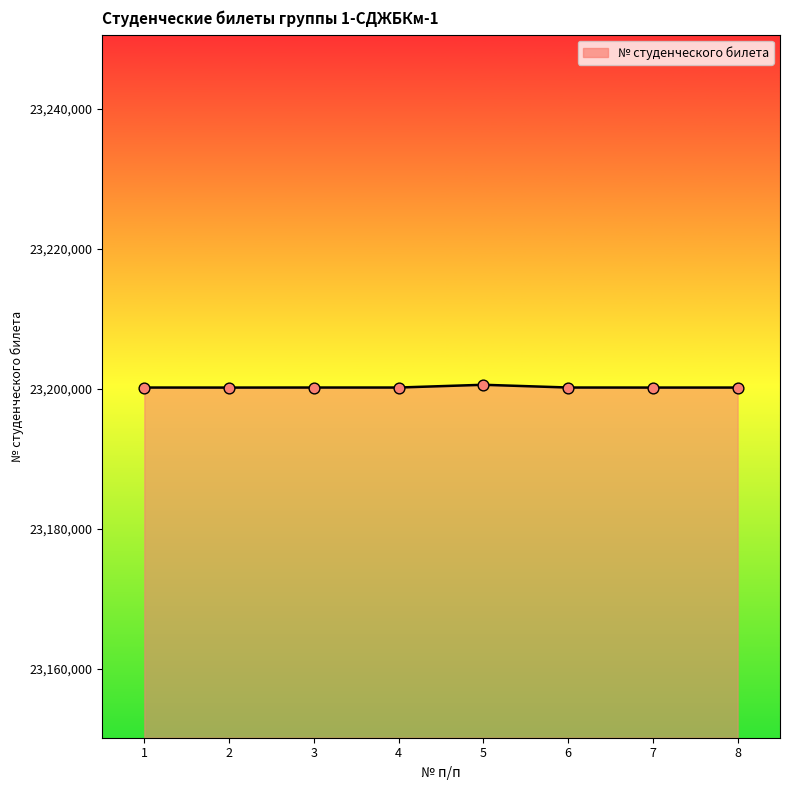

What is the change in value from 4 to 6?

+2